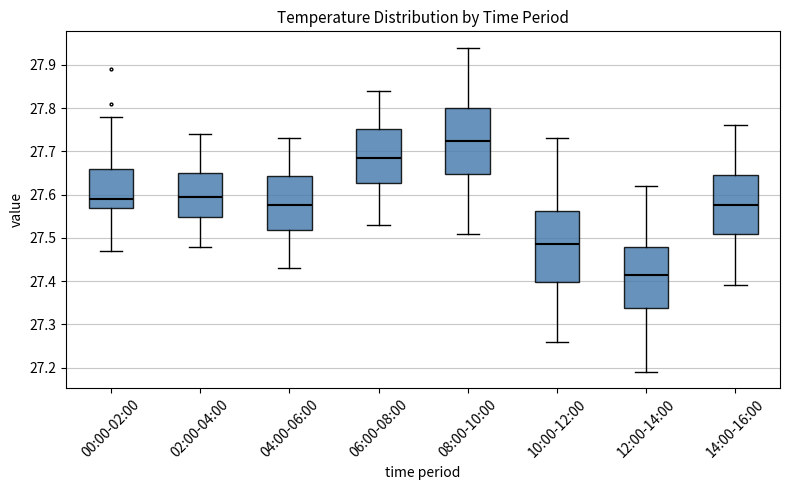

Reading left to right, transcribe this box plot: for each box, give where its median line is, the range the box spans, and where its two whiskers end, as read against the y-axis. The values are not printed on the chart, so give them approximately, as read against the axis.

00:00-02:00: median 27.59, box 27.57 to 27.66, whiskers 27.47 to 27.78
02:00-04:00: median 27.60, box 27.55 to 27.65, whiskers 27.48 to 27.74
04:00-06:00: median 27.58, box 27.52 to 27.64, whiskers 27.43 to 27.73
06:00-08:00: median 27.69, box 27.63 to 27.75, whiskers 27.53 to 27.84
08:00-10:00: median 27.73, box 27.65 to 27.80, whiskers 27.51 to 27.94
10:00-12:00: median 27.49, box 27.40 to 27.56, whiskers 27.26 to 27.73
12:00-14:00: median 27.42, box 27.34 to 27.48, whiskers 27.19 to 27.62
14:00-16:00: median 27.58, box 27.51 to 27.65, whiskers 27.39 to 27.76